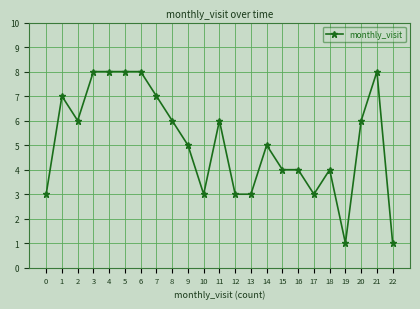

The value at 4 is 14. True or false?

False